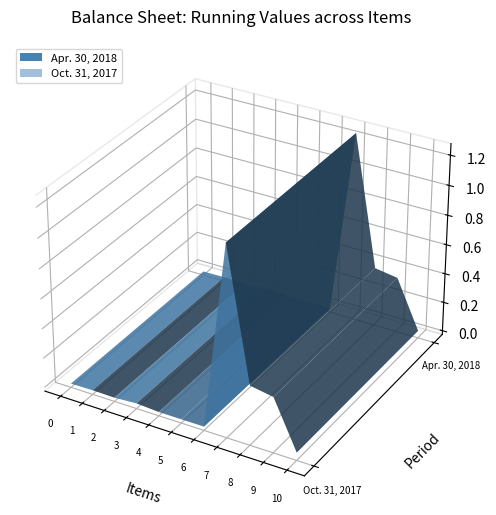

Reading left to right, list all the values displayed in this chart.

Apr. 30, 2018: 472.0	276909.0	0.0	1000000.0	0.0	0.0	0.0	125000000.0	37463059.0	35090153.0	2372906.0
Oct. 31, 2017: 333.0	264047.0	0.0	1000000.0	0.0	0.0	0.0	125000000.0	37508877.0	34838134.0	2670743.0